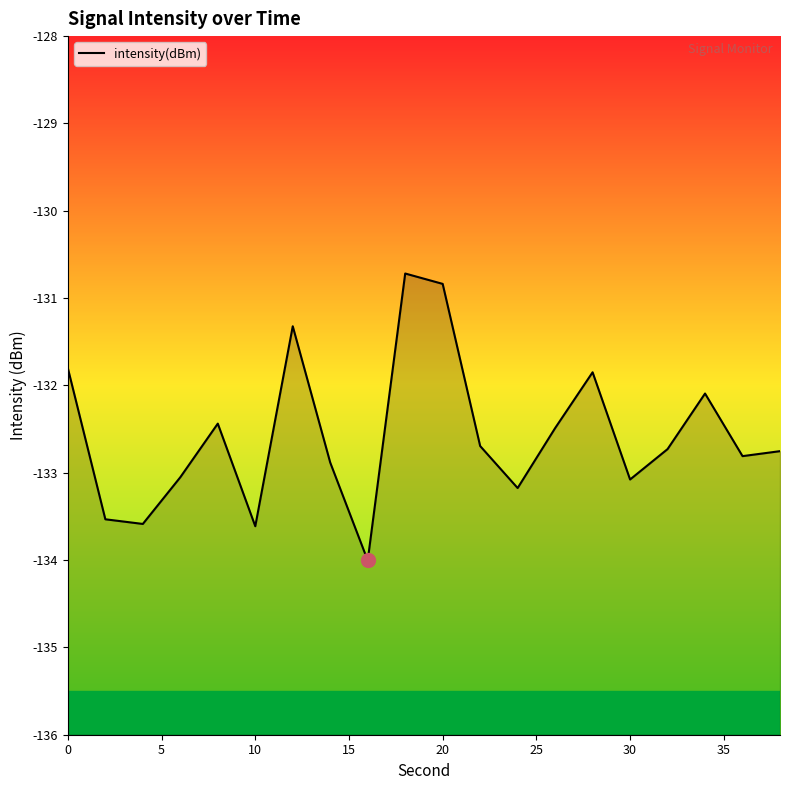

Is it true that the value at 16 is -211.0?

False